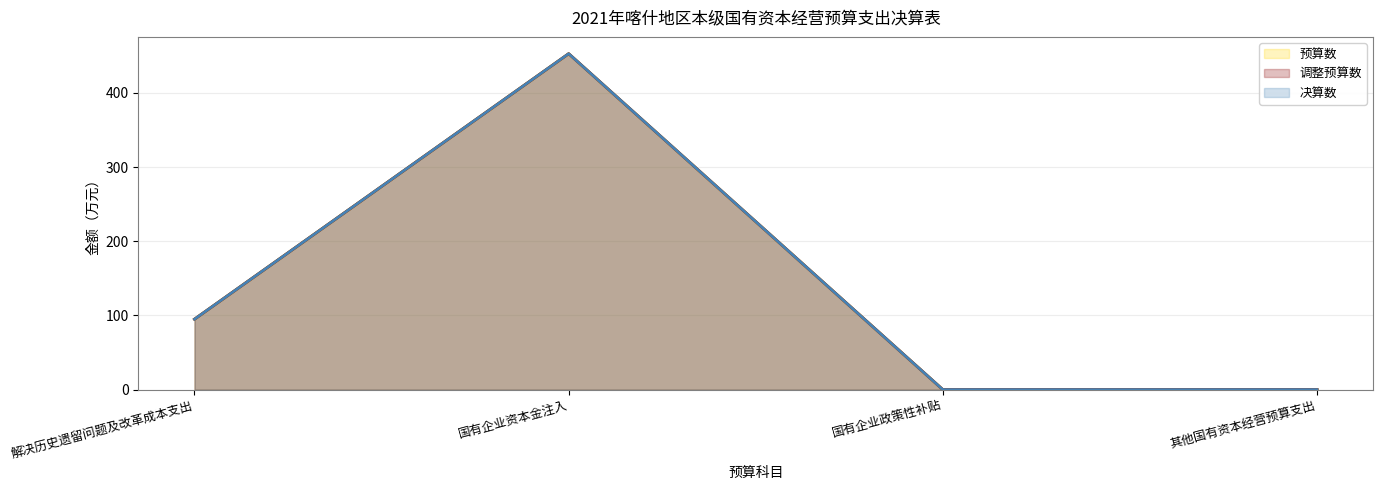

Which category has the highest value in the 调整预算数 series?

国有企业资本金注入